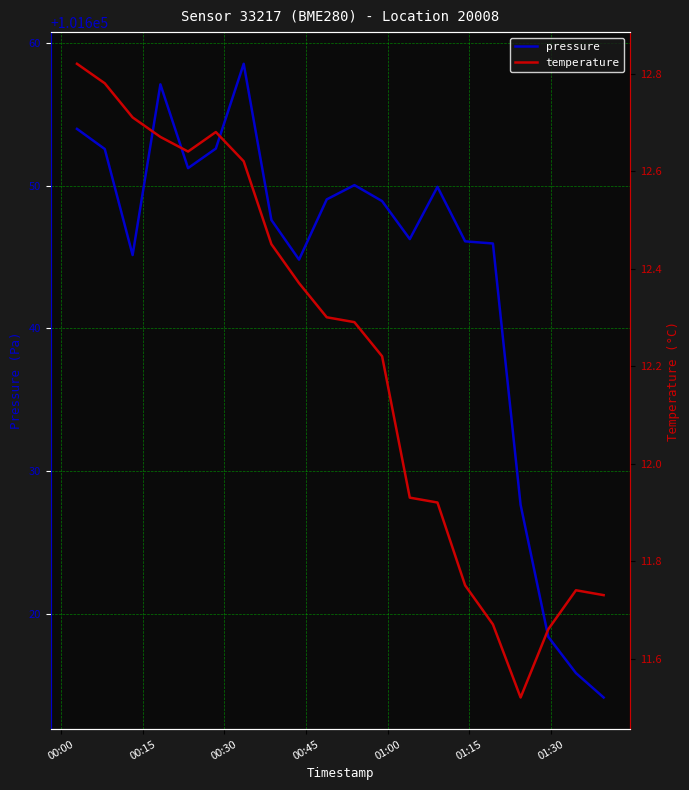

What is the minimum value for pressure?

101614.1